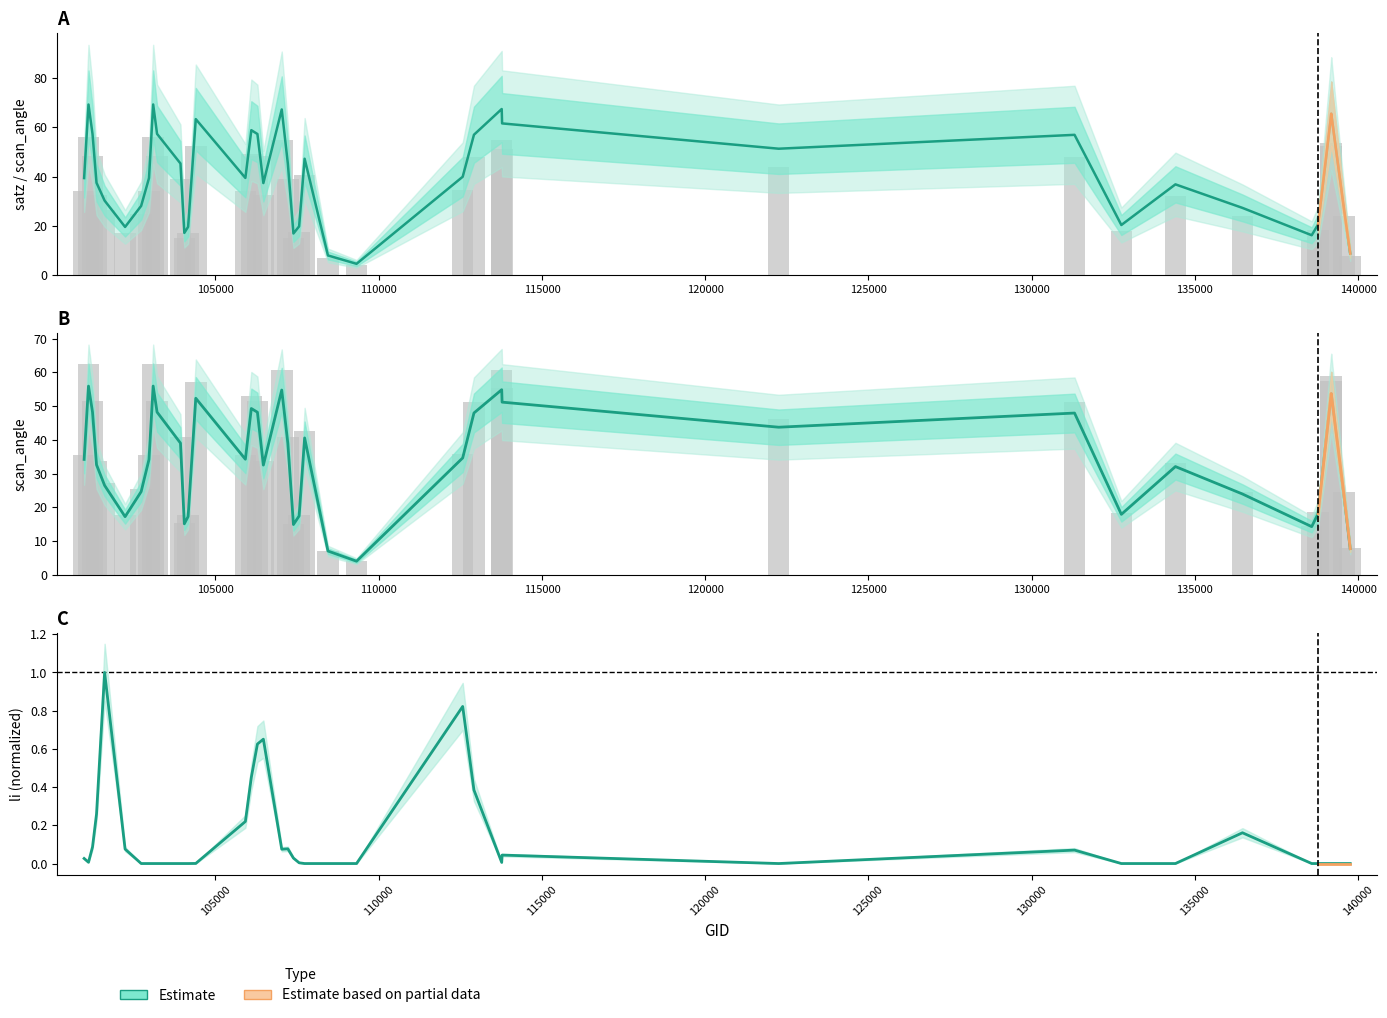

Is it true that satz equals 15.0 at 38?

False